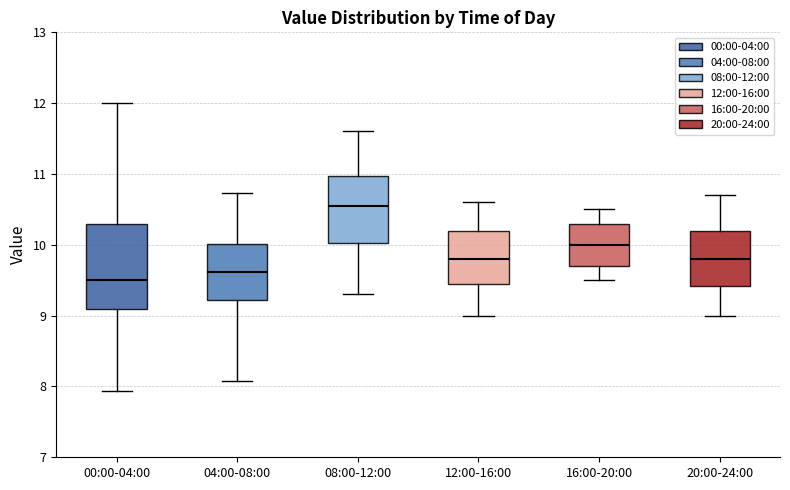

Reading left to right, read every box against the y-axis: the position of its median line, the range the box covers, and the ends of its whiskers. The values are not printed on the chart, so give them approximately, as read against the axis.

00:00-04:00: median 9.5, box 9.1 to 10.3, whiskers 7.9 to 12.0
04:00-08:00: median 9.6, box 9.2 to 10.0, whiskers 8.1 to 10.7
08:00-12:00: median 10.6, box 10.0 to 11.0, whiskers 9.3 to 11.6
12:00-16:00: median 9.8, box 9.5 to 10.2, whiskers 9.0 to 10.6
16:00-20:00: median 10.0, box 9.7 to 10.3, whiskers 9.5 to 10.5
20:00-24:00: median 9.8, box 9.4 to 10.2, whiskers 9.0 to 10.7